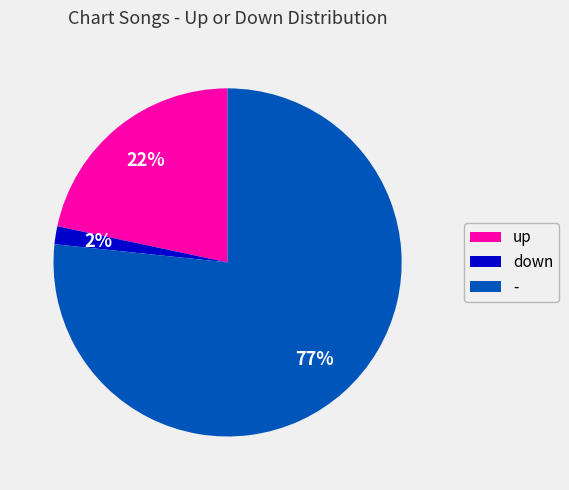

Which has a higher value, up or -?

-